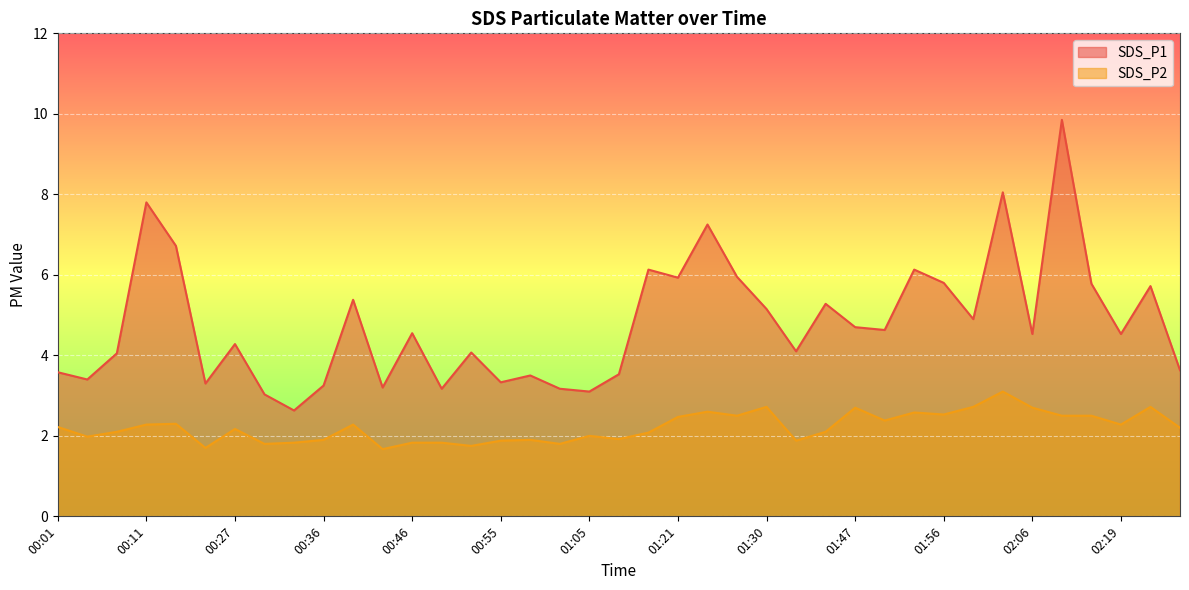

True or false: SDS_P1 and SDS_P2 intersect in this chart.

False